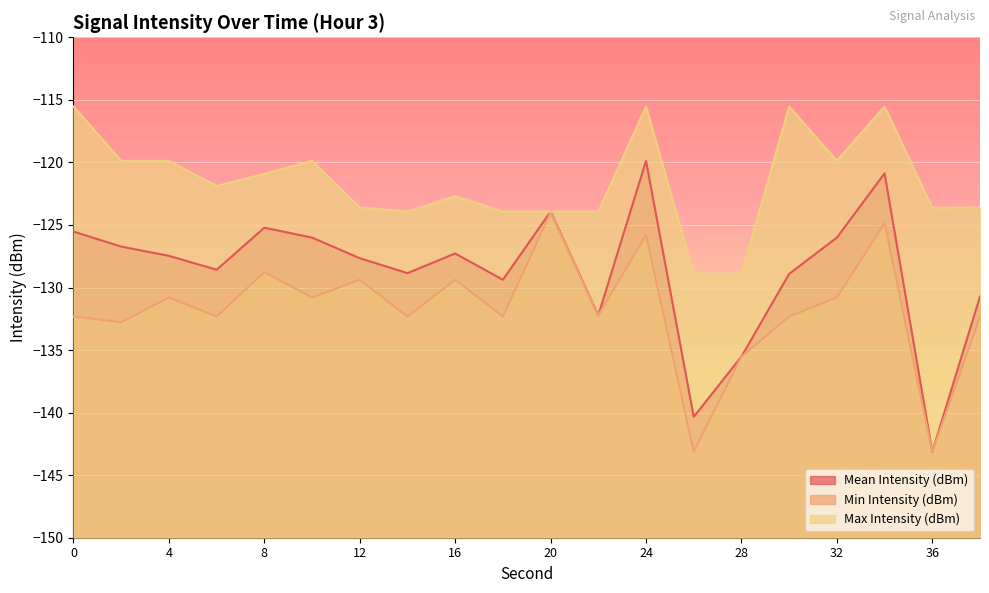

Rank the series by their maximum value, from lowest to highest.

Min Intensity (dBm), Mean Intensity (dBm), Max Intensity (dBm)